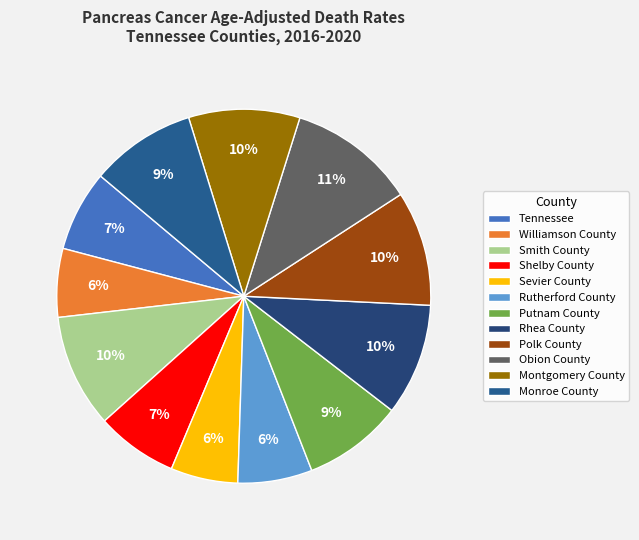

To the nearest percent, what percentage of the pie is Putnam County?

9%